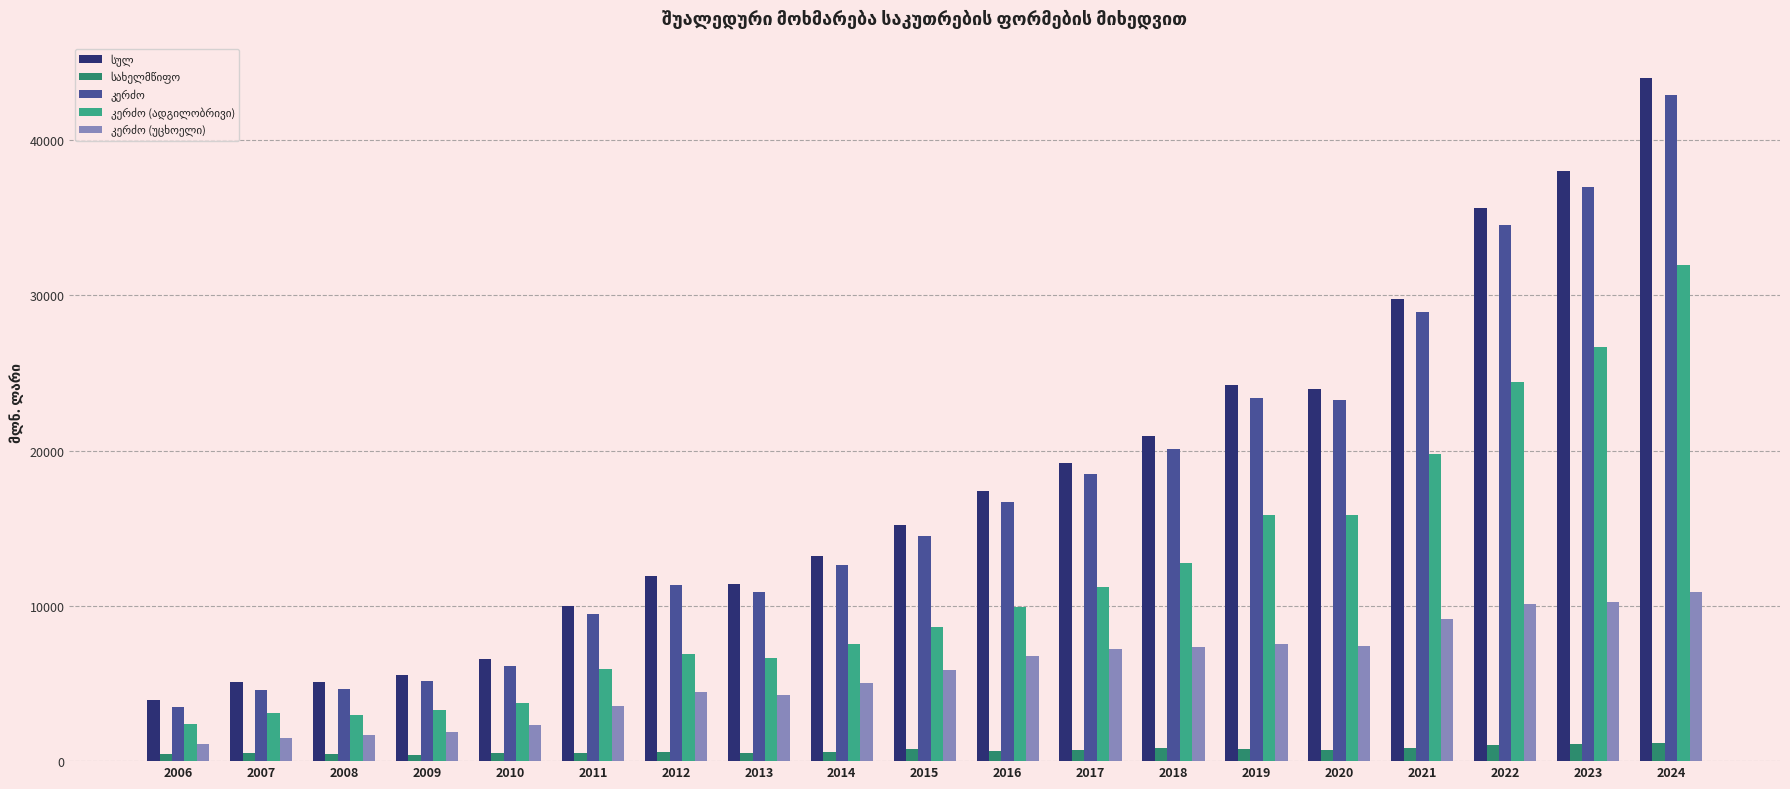

Which label corresponds to the largest value in the chart?

2024